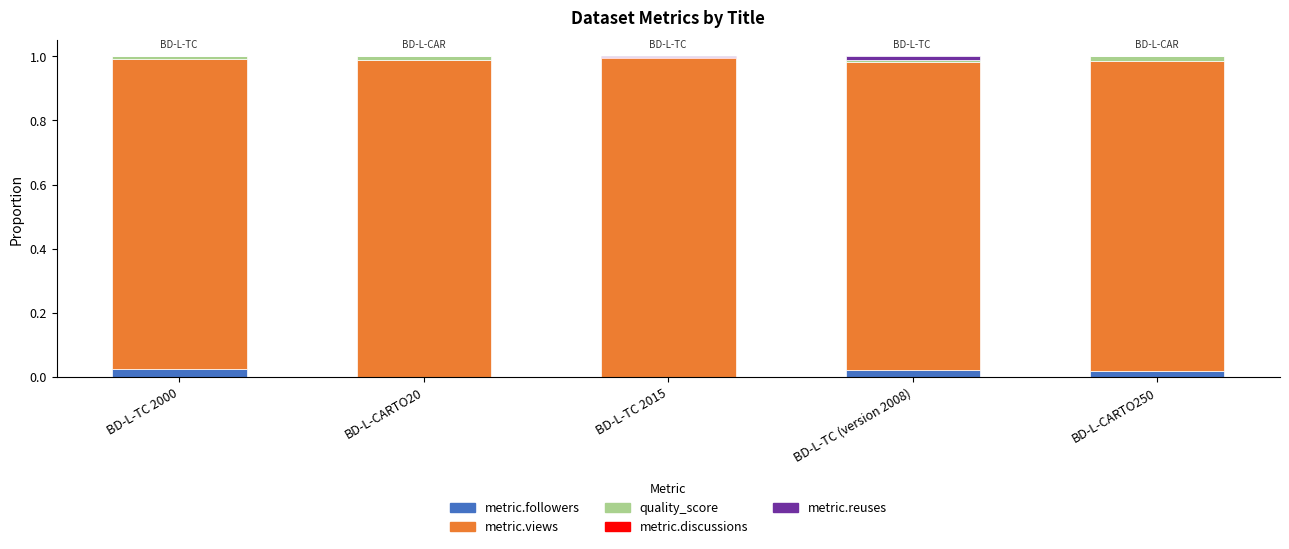

Count the number of data series in this chart.

5